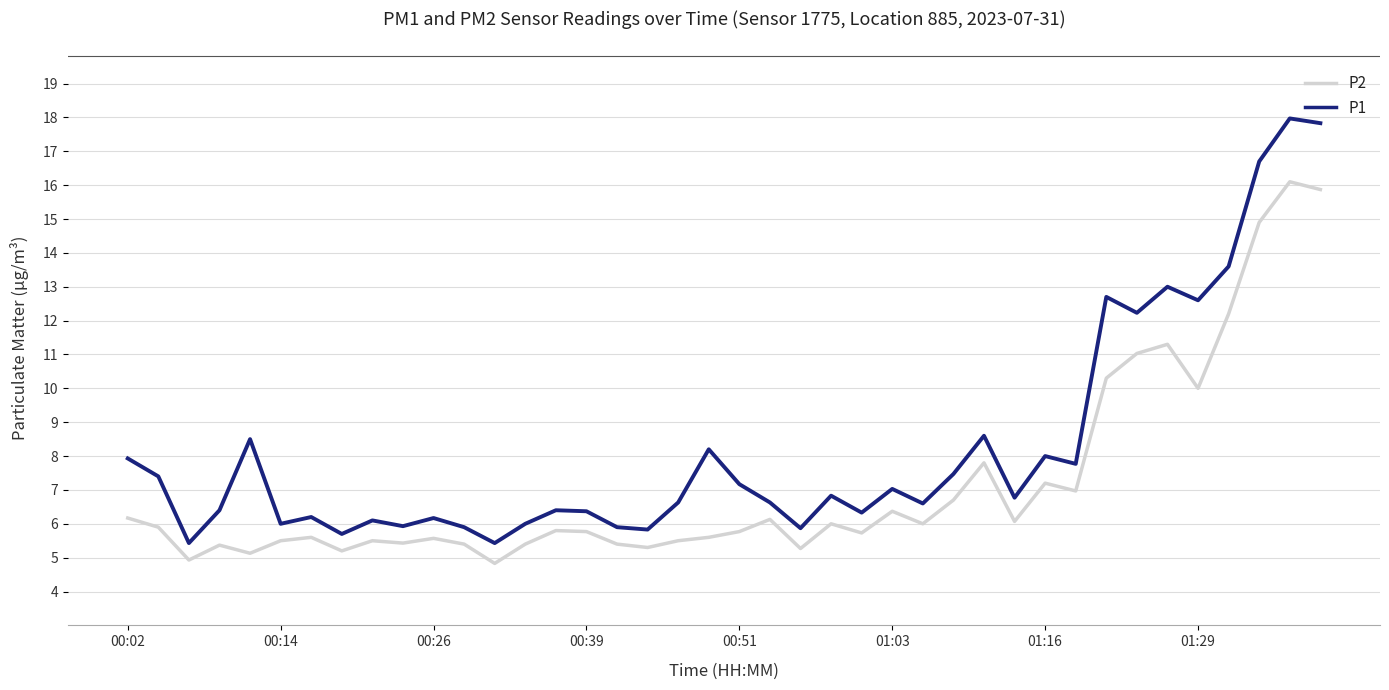

What is the maximum value shown in the chart?

18.0